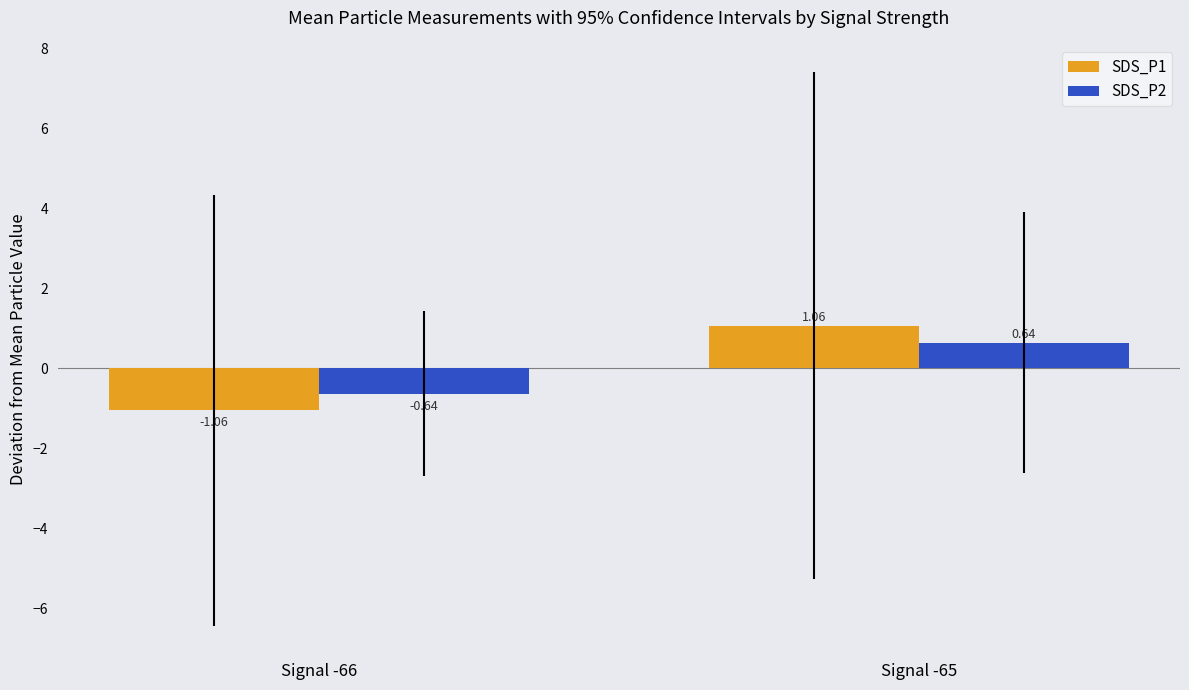

True or false: SDS_P1 has a value of -0.2 at Signal -66.

False